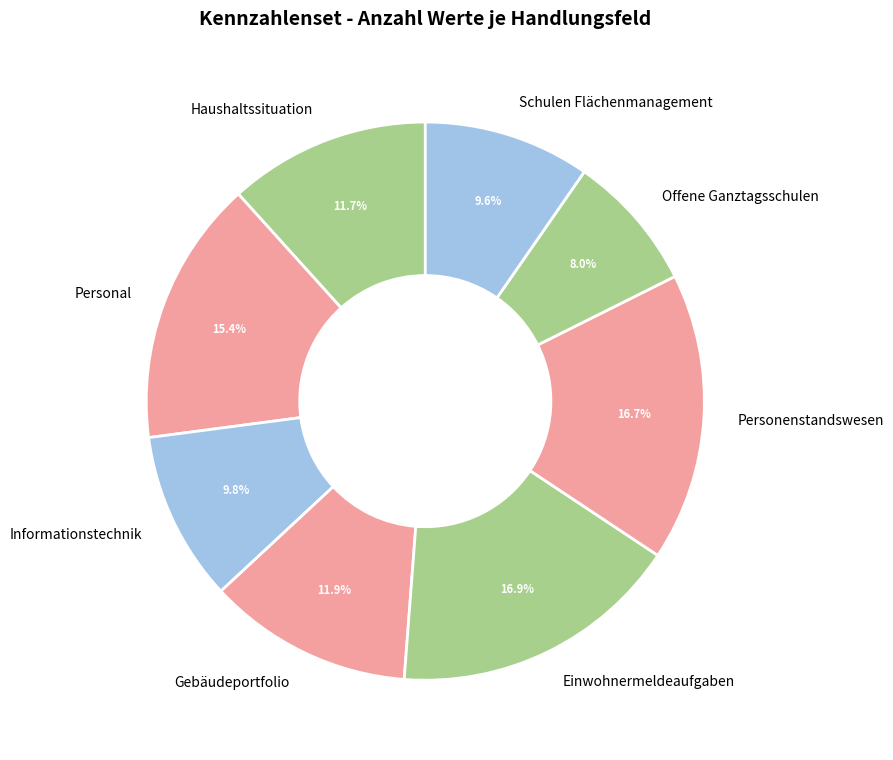

To the nearest percent, what portion does Haushaltssituation represent?

12%